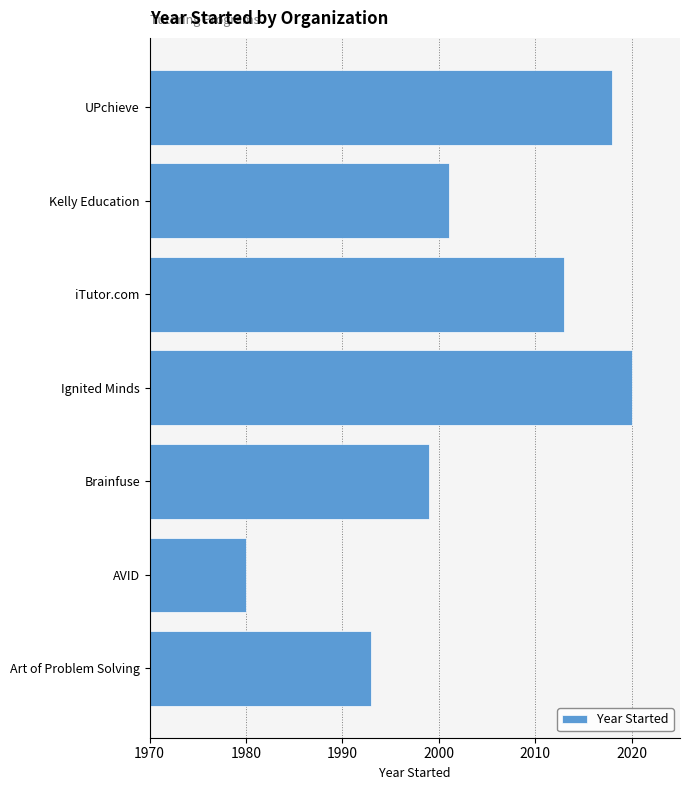

At which label is the value closest to 2000?

Brainfuse